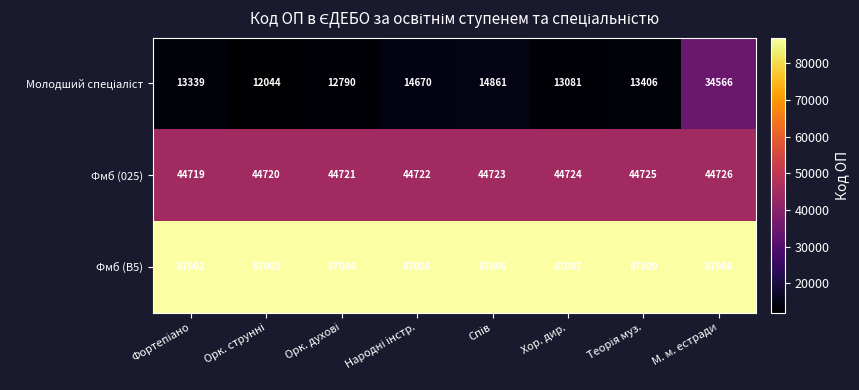

What is the greatest value displayed?

87009